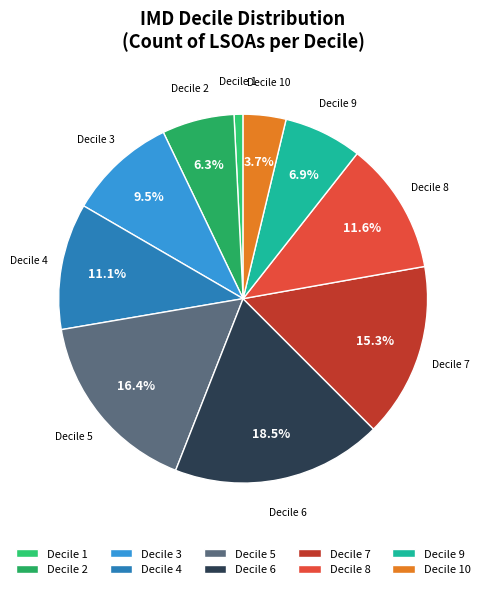

How much of the chart is everything except Decile 7?

84.7%